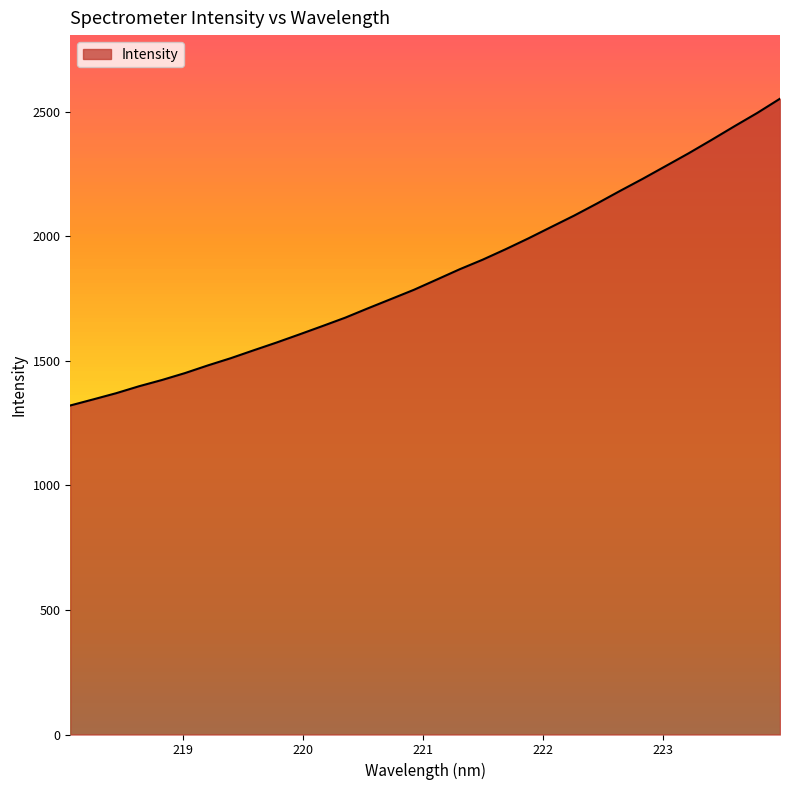

What is the sum of all values?

59292.4